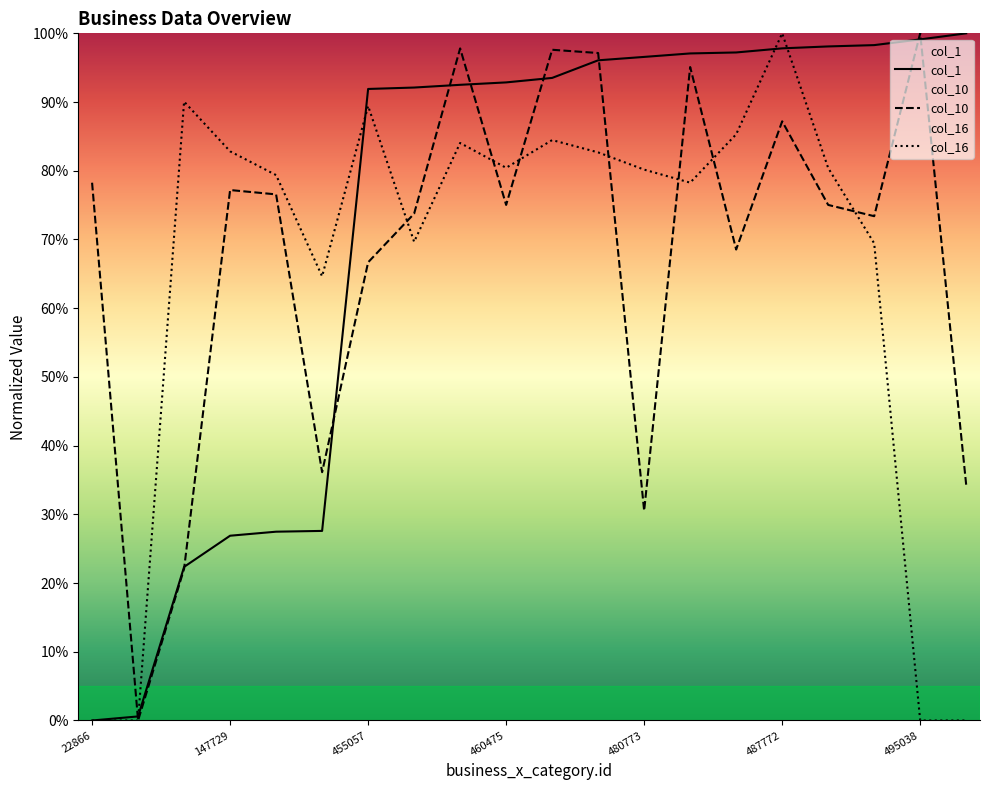

True or false: col_16 has a value of 80.2 at 480773.

True